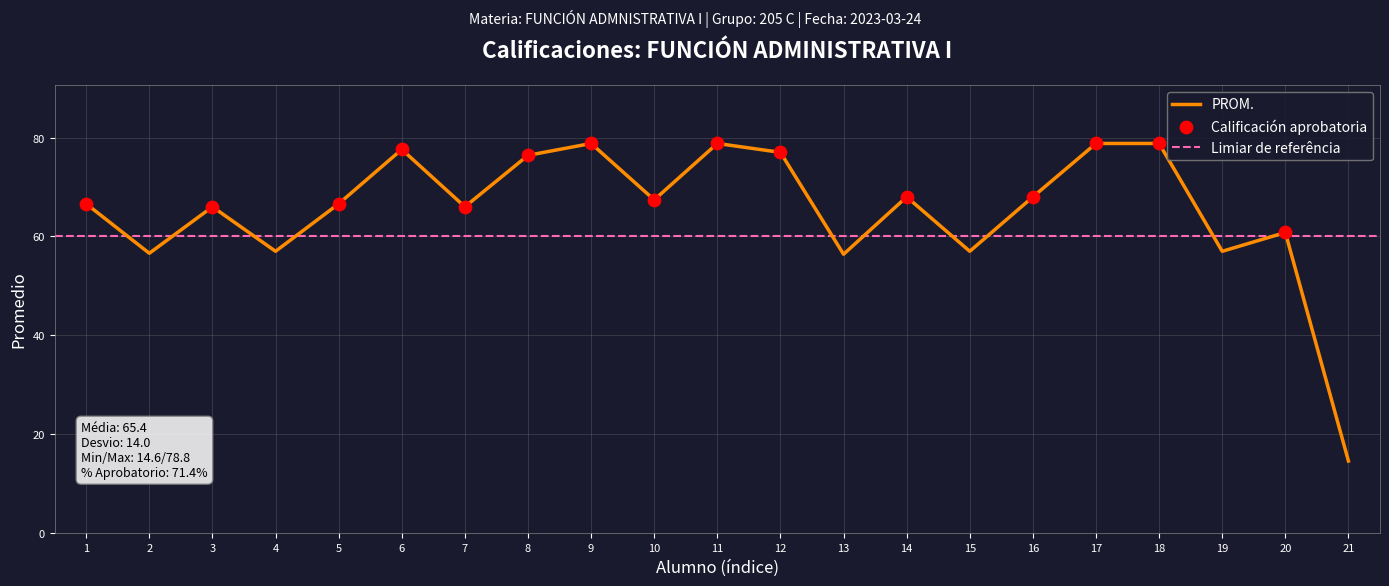

True or false: PROM. has a value of 9.7 at 21.

False